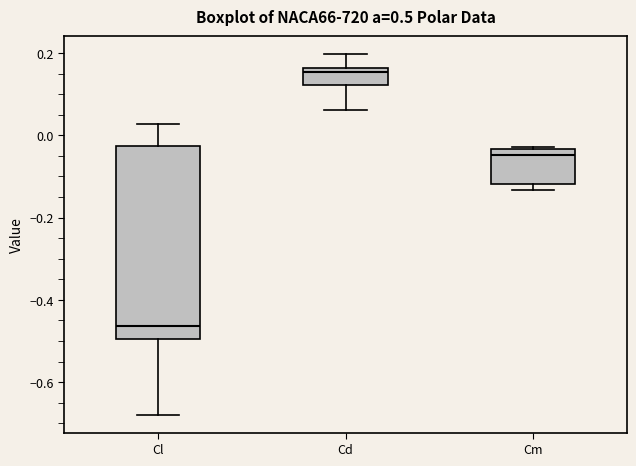

Reading left to right, read every box against the y-axis: the position of its median line, the range the box covers, and the ends of its whiskers. The values are not printed on the chart, so give them approximately, as read against the axis.

Cl: median -0.46, box -0.50 to -0.02, whiskers -0.68 to 0.02
Cd: median 0.16 (just below the box's upper edge), box 0.12 to 0.16, whiskers 0.06 to 0.20
Cm: median -0.04 (just below the box's upper edge), box -0.12 to -0.04, whiskers -0.14 to -0.02